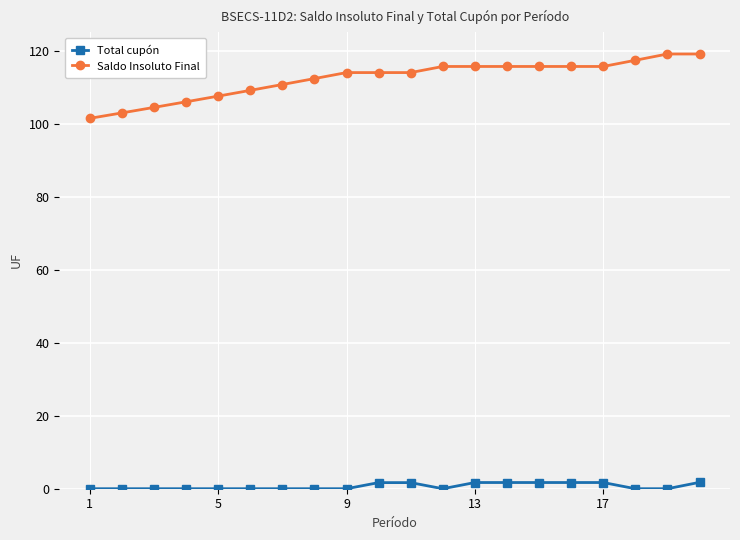

Count the Total cupón values in the range 0 to 1.

12